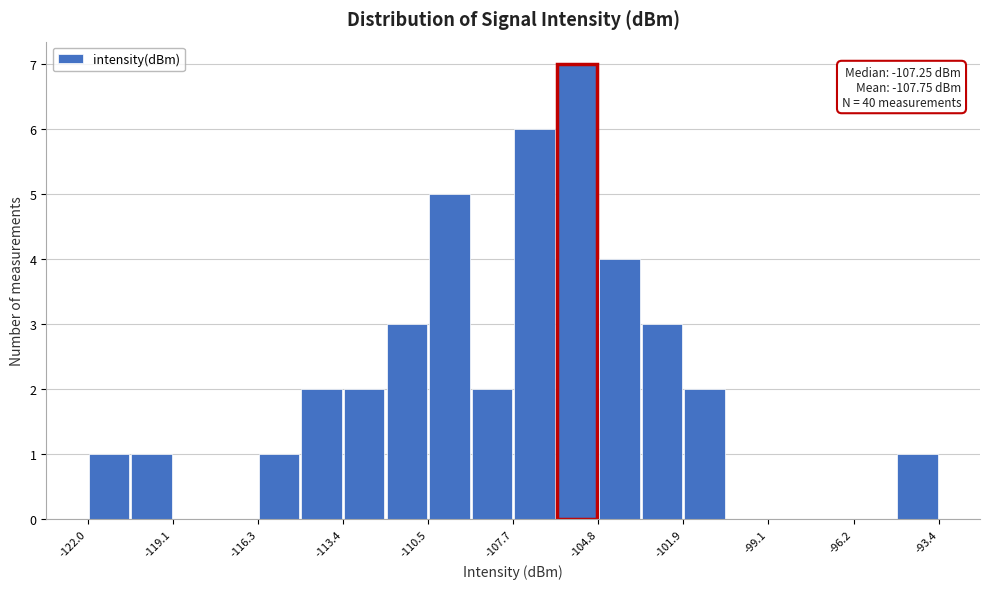

Read against the x-axis, roughly where is the centre of the tallest bar?

-105.5